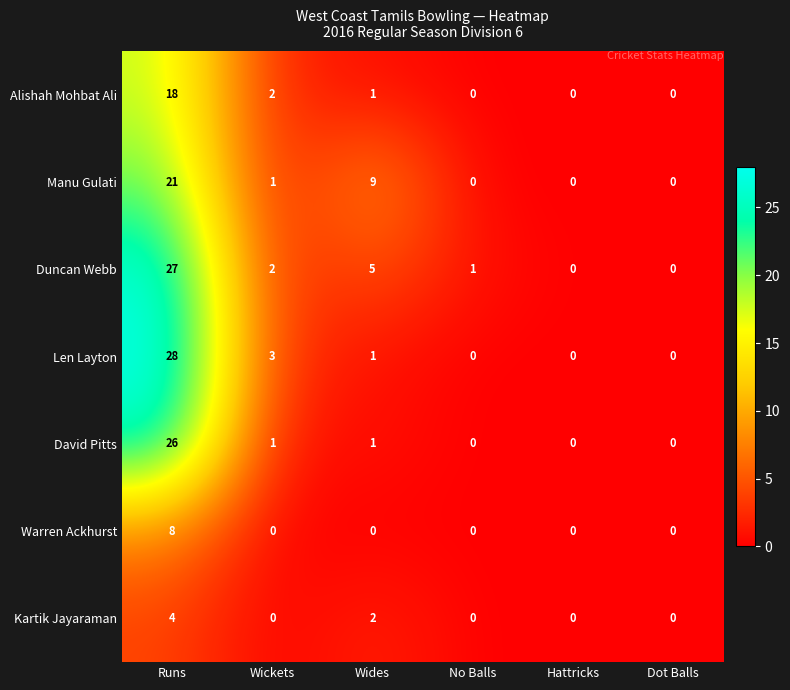

Rank the series by their maximum value, from lowest to highest.

Kartik Jayaraman, Warren Ackhurst, Alishah Mohbat Ali, Manu Gulati, David Pitts, Duncan Webb, Len Layton